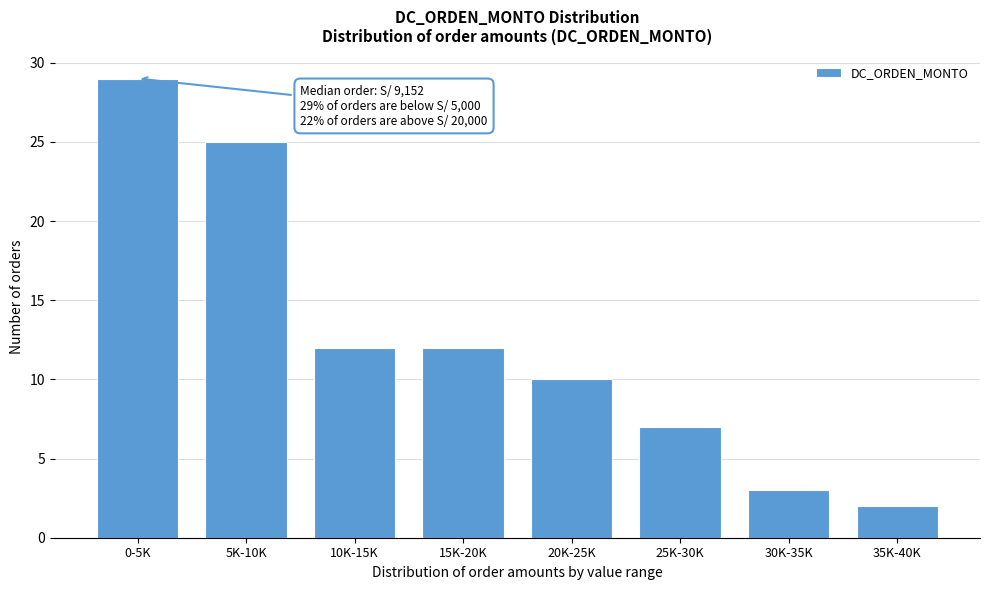

Reading right to left, list all the values displayed in this chart.

35K-40K=2	30K-35K=3	25K-30K=7	20K-25K=10	15K-20K=12	10K-15K=12	5K-10K=25	0-5K=29